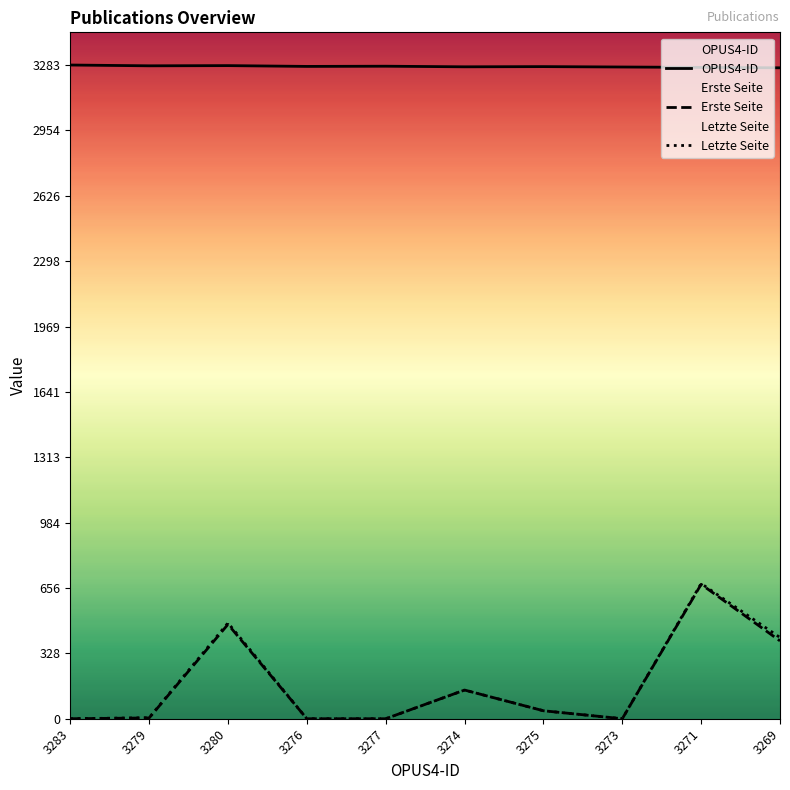

At 3280, list the series in order from smallest to largest.

Erste Seite, Letzte Seite, OPUS4-ID